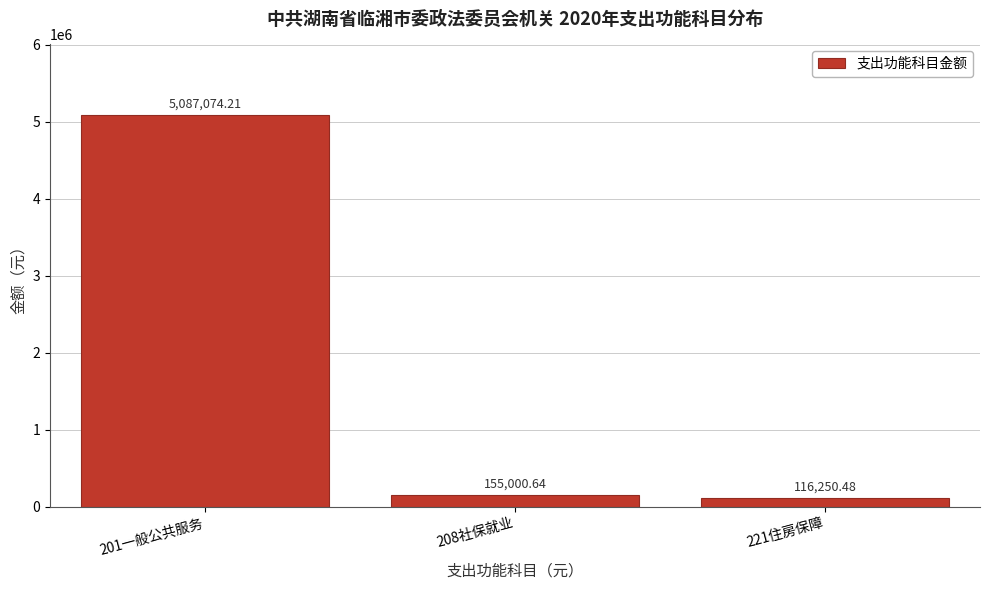

List the labels in order of value, smallest first.

221住房保障, 208社保就业, 201一般公共服务